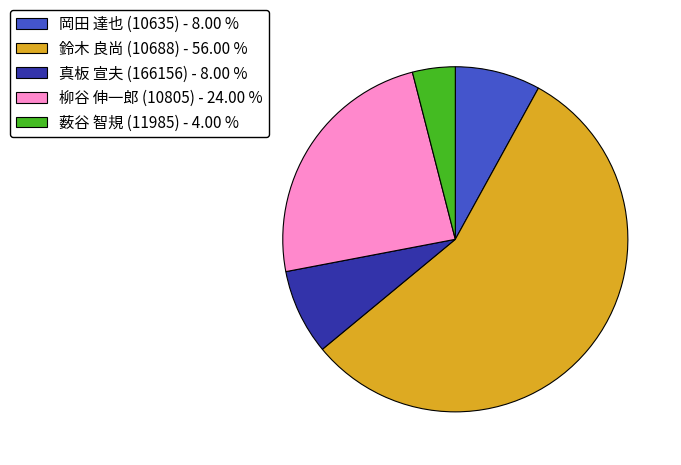

The 鈴木 良尚 (10688) slice represents 63% of the pie. True or false?

False